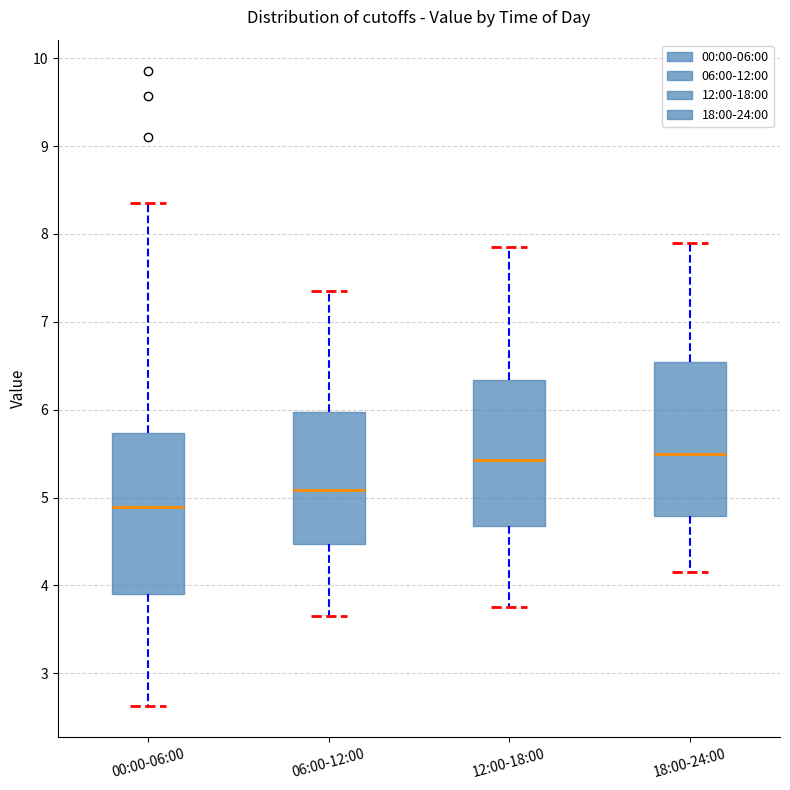

Where does the upper whisker of the box for 12:00-18:00 end on the y-axis? The values are not printed on the chart, so give them approximately, as read against the axis.

7.9